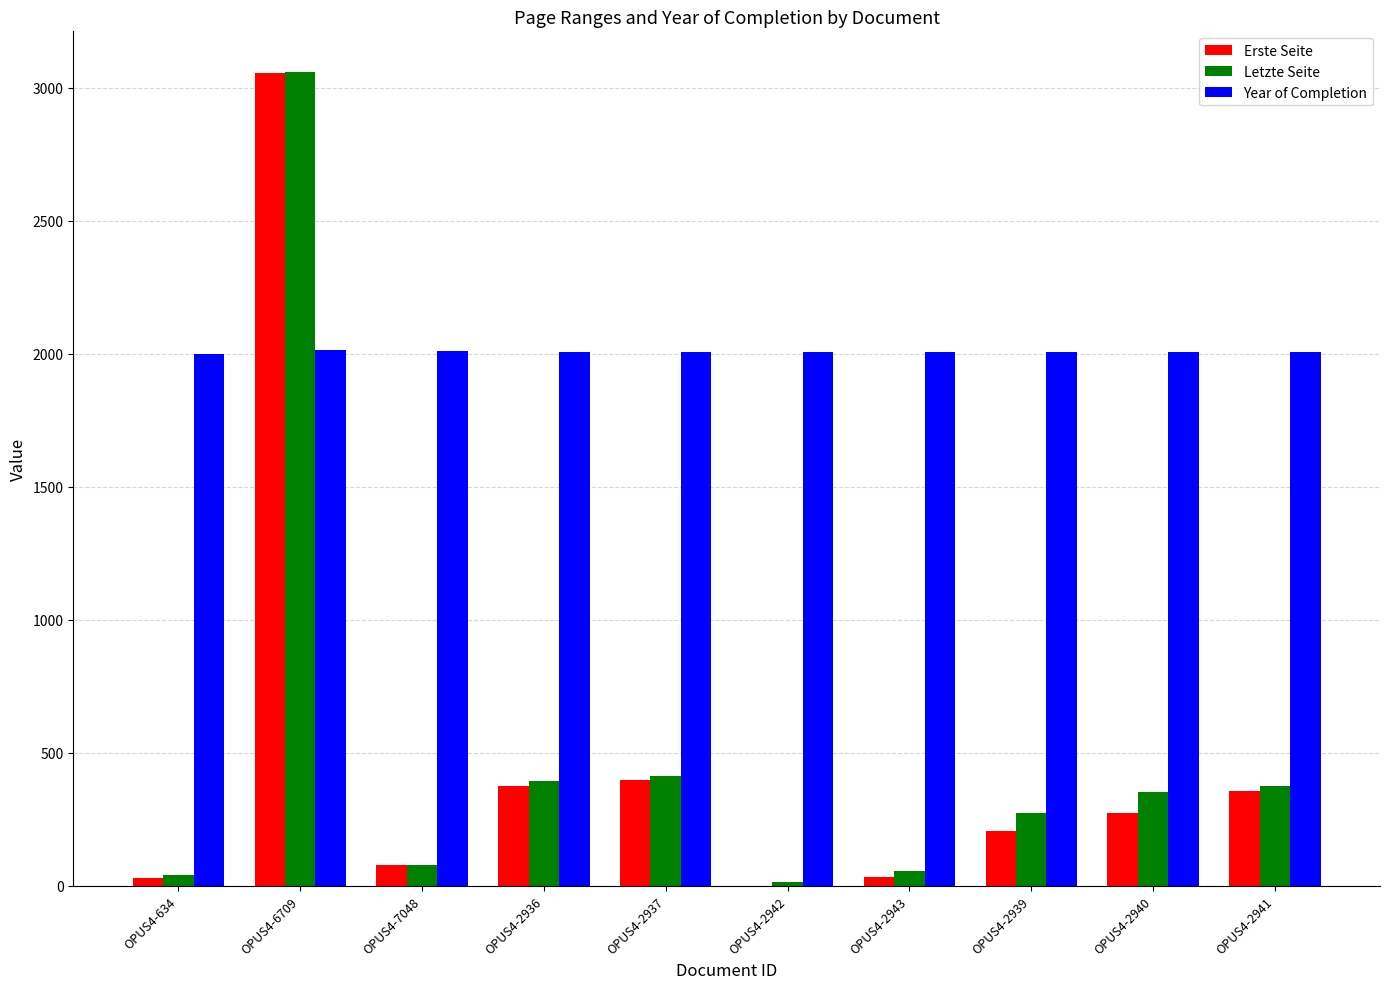

What is the sum of all Erste Seite values?

4811